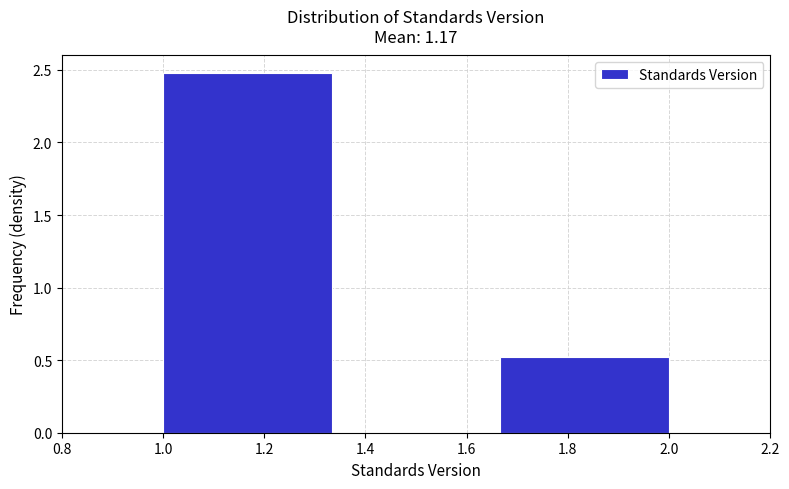

Reading left to right, transcribe this chart: for each bar, give the range it covers on the x-axis and its height. Neither the bar edges nor the heights are printed on the chart, so give them approximately, as read against the axes.

1.00 to 1.34: 2.5
1.34 to 1.66: 0
1.66 to 2.00: 0.5